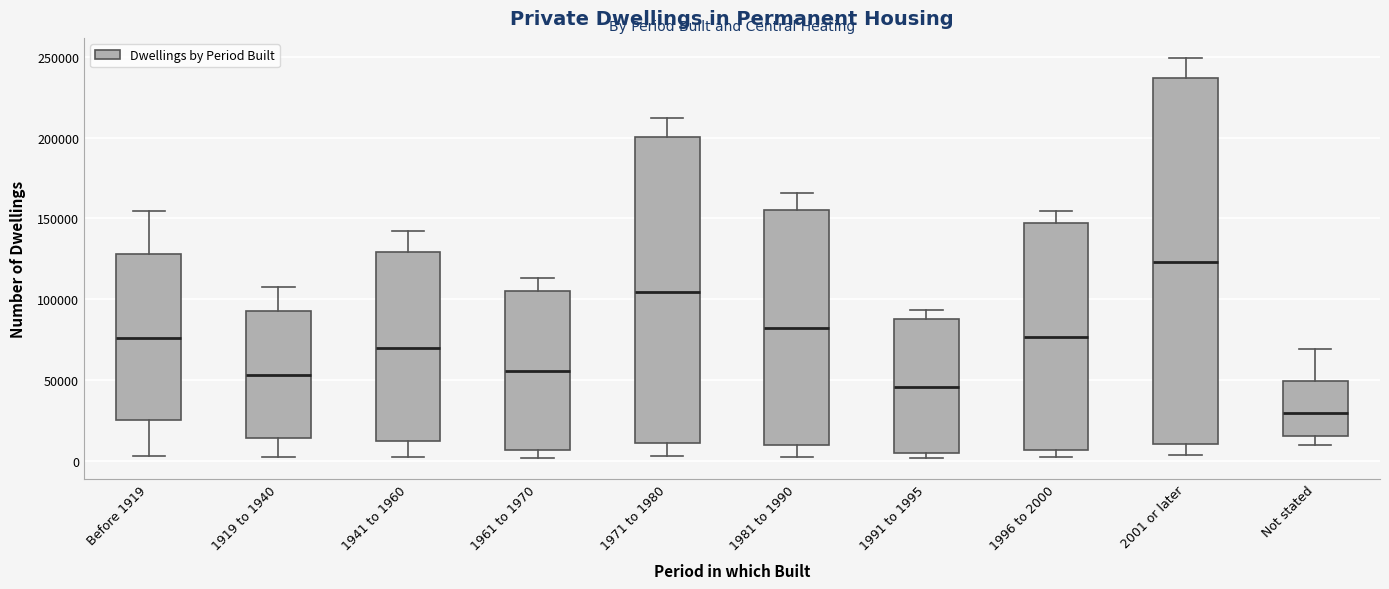

Where is the upper edge of the box for 1991 to 1995 on the y-axis? The values are not printed on the chart, so give them approximately, as read against the axis.

85000